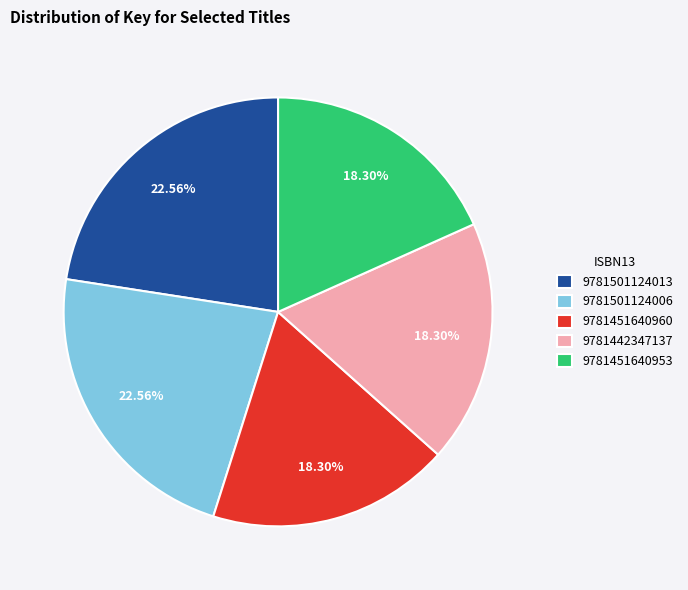

Between 9781442347137 and 9781501124013, which is larger?

9781501124013